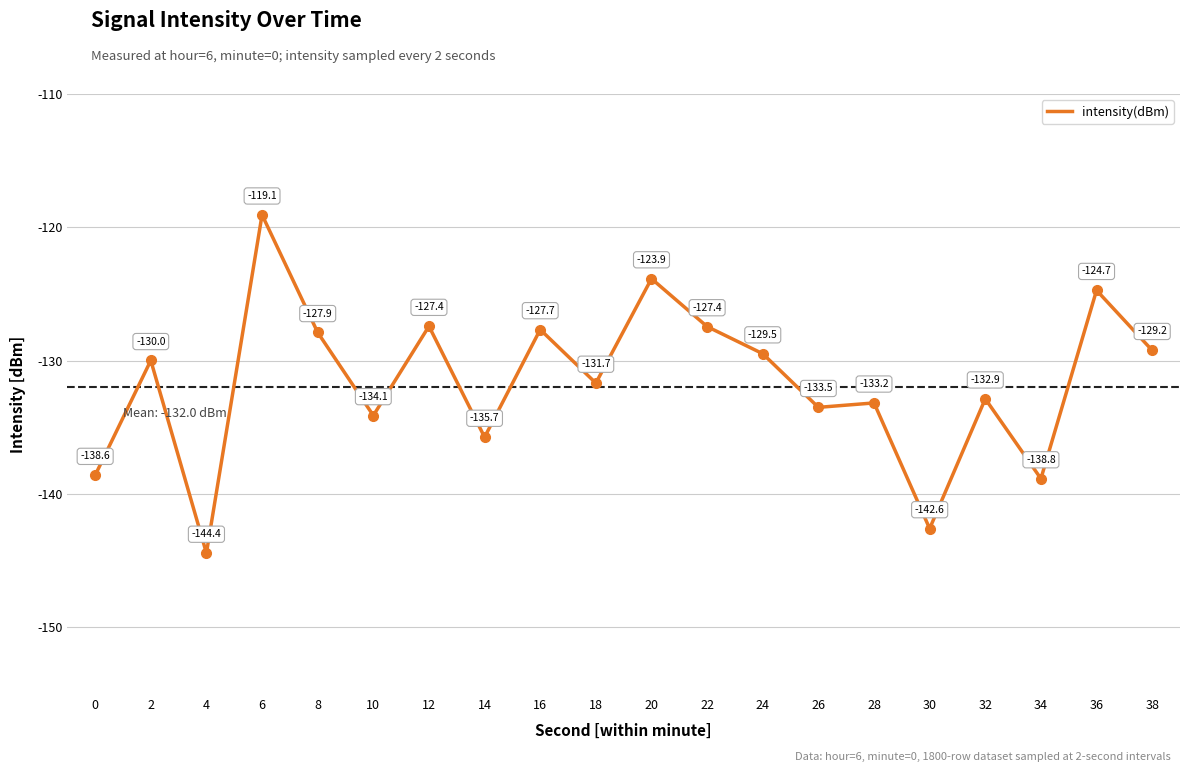

Is it true that the value at 32 is -60.5?

False